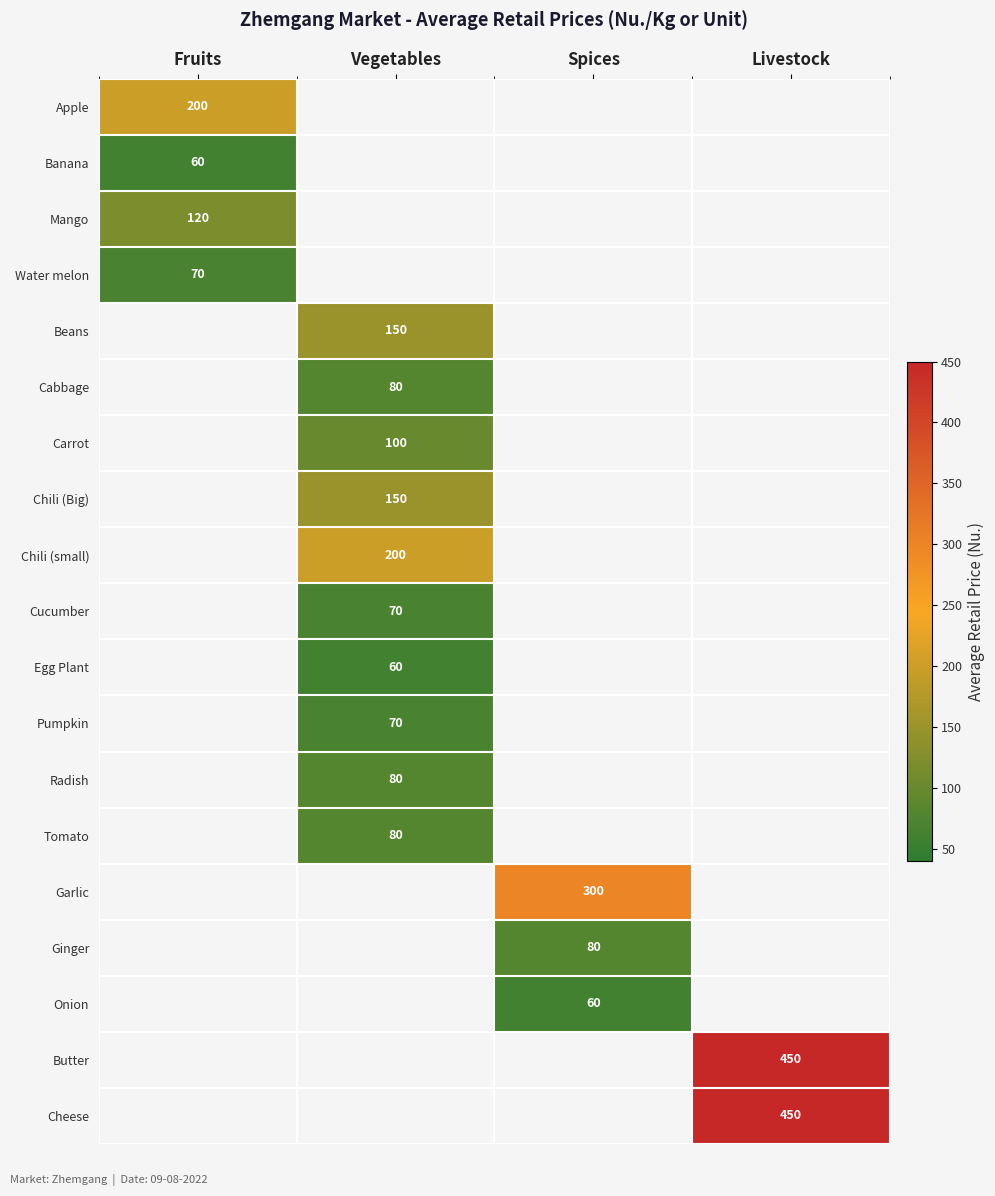

Read the Water melon value at Fruits.

70.0